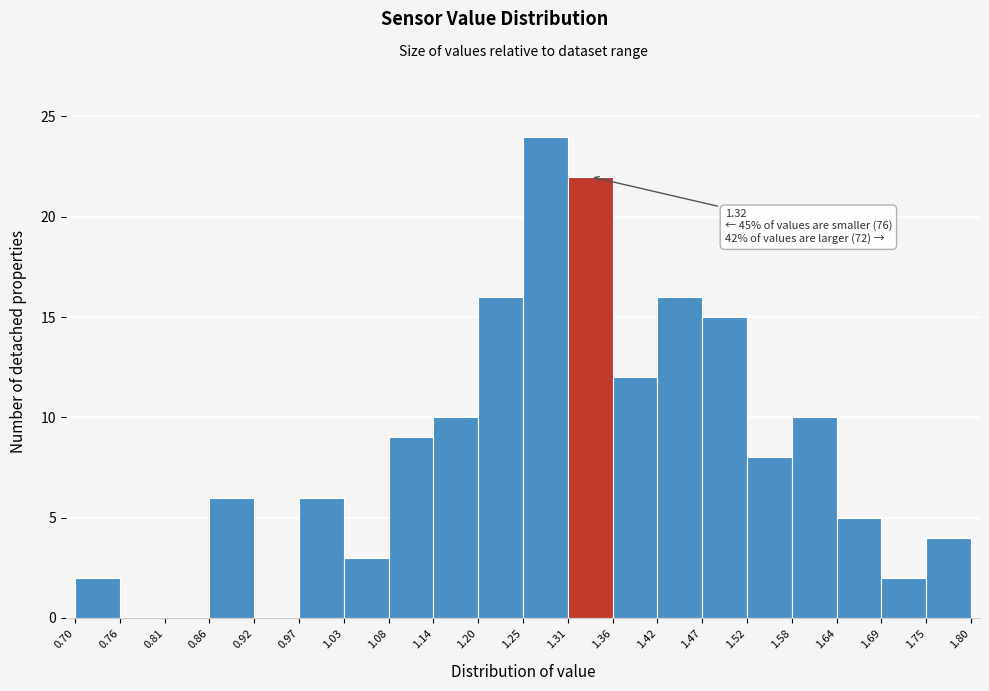

Which range on the x-axis has the tallest bar?

1.25 to 1.31